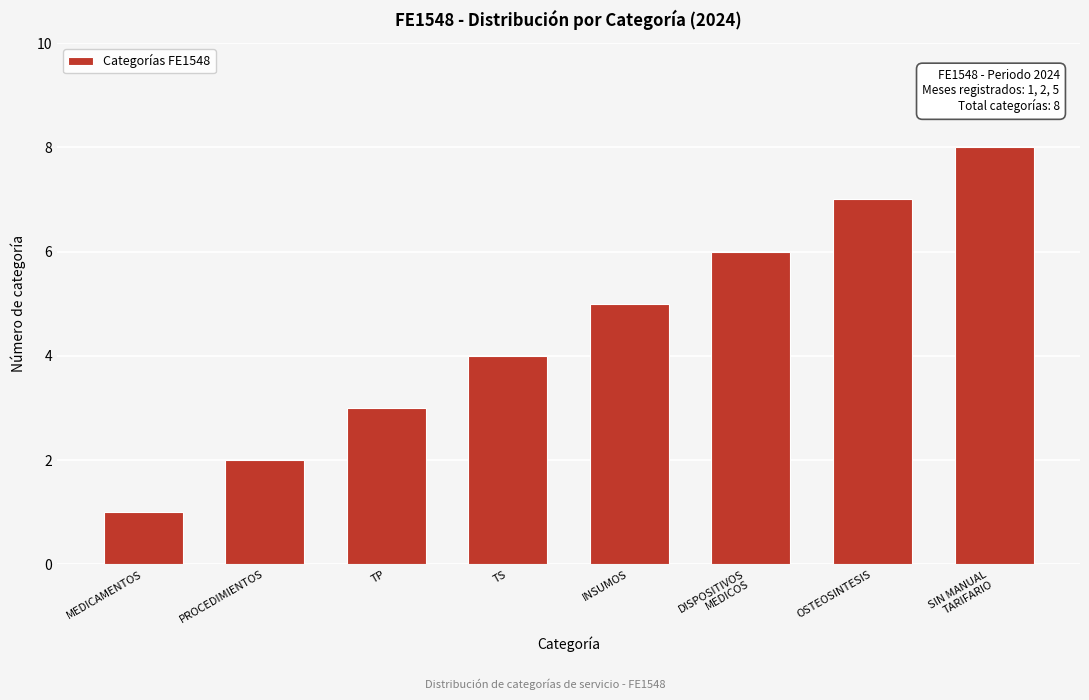

What is the maximum value shown in the chart?

8